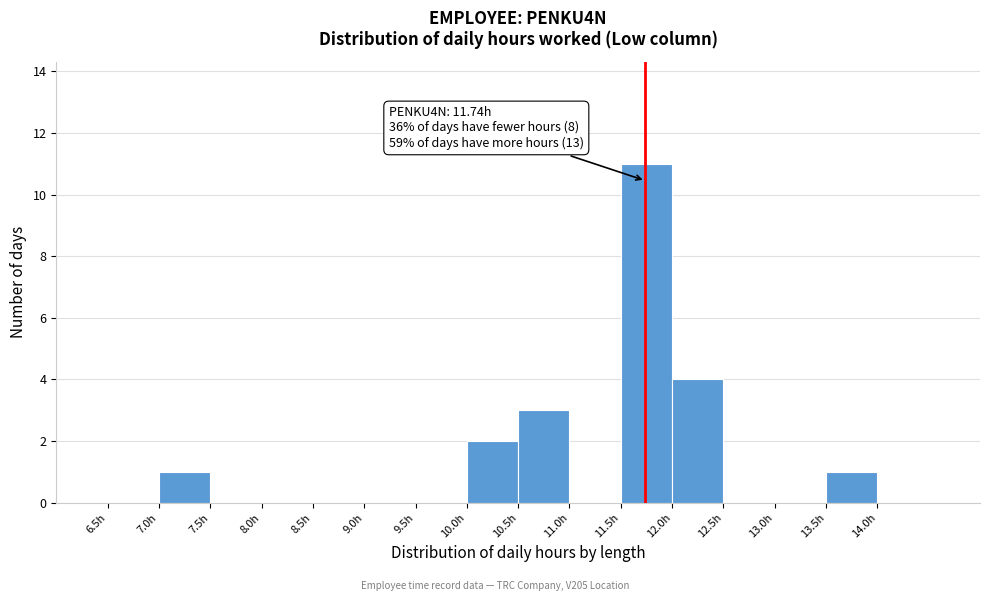

Which range on the x-axis has the tallest bar?

11.5 to 12.0